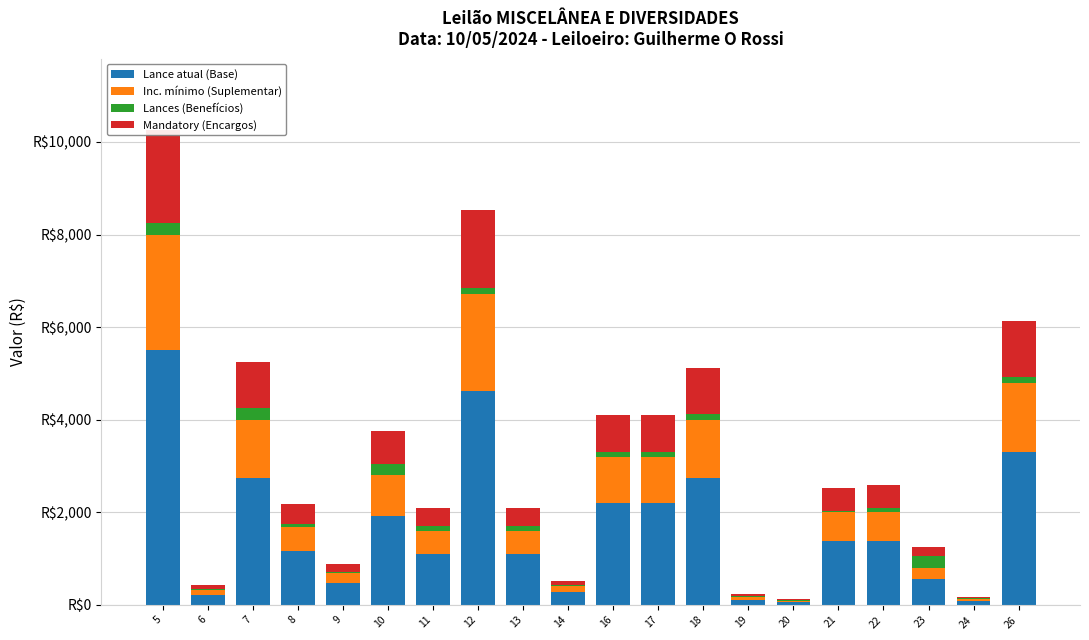

Reading left to right, extract all data points from this chart.

Lance atual (Base): 5=5500.0	6=220.0	7=2750.0	8=1155.0	9=467.5	10=1925.0	11=1100.0	12=4620.0	13=1100.0	14=275.0	16=2200.0	17=2200.0	18=2750.0	19=110.0	20=55.0	21=1375.0	22=1375.0	23=550.0	24=82.5	26=3300.0
Inc. mínimo (Suplementar): 5=2500.0	6=100.0	7=1250.0	8=525.0	9=212.5	10=875.0	11=500.0	12=2100.0	13=500.0	14=125.0	16=1000.0	17=1000.0	18=1250.0	19=50.0	20=25.0	21=625.0	22=625.0	23=250.0	24=37.5	26=1500.0
Lances (Benefícios): 5=250.0	6=25.0	7=250.0	8=75.0	9=25.0	10=250.0	11=100.0	12=125.0	13=100.0	14=25.0	16=100.0	17=100.0	18=125.0	19=25.0	20=25.0	21=25.0	22=100.0	23=250.0	24=25.0	26=125.0
Mandatory (Encargos): 5=2000.0	6=80.0	7=1000.0	8=420.0	9=170.0	10=700.0	11=400.0	12=1680.0	13=400.0	14=100.0	16=800.0	17=800.0	18=1000.0	19=40.0	20=20.0	21=500.0	22=500.0	23=200.0	24=30.0	26=1200.0